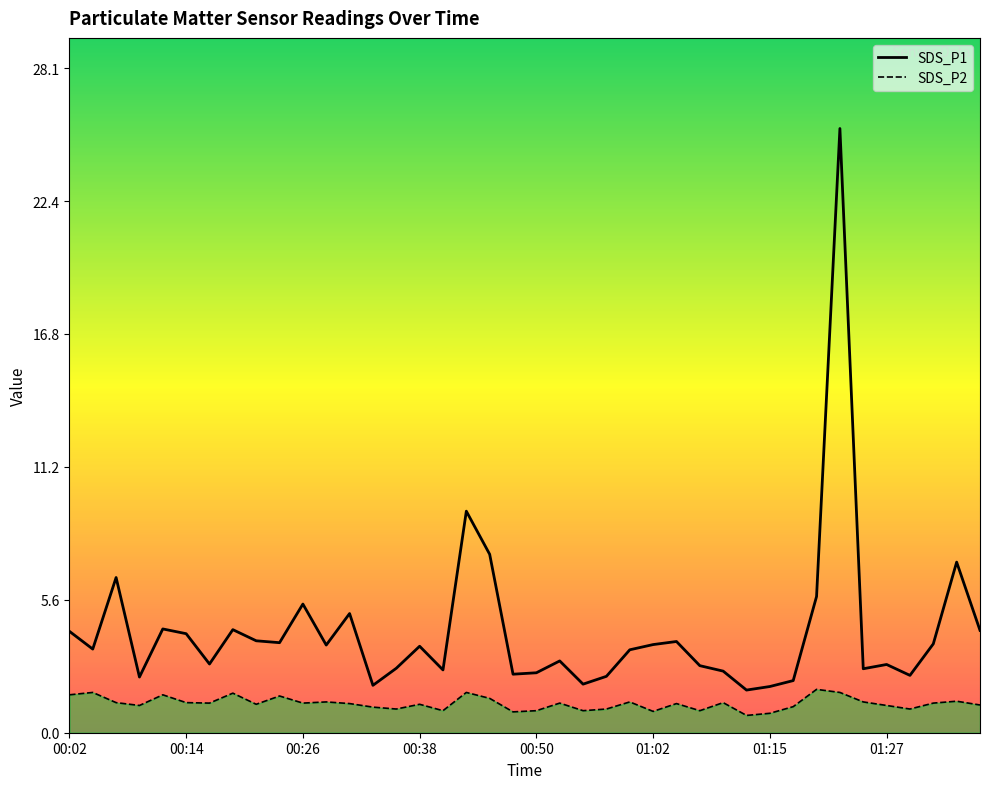

What is the difference between the highest and lowest values at 00:02?

2.7